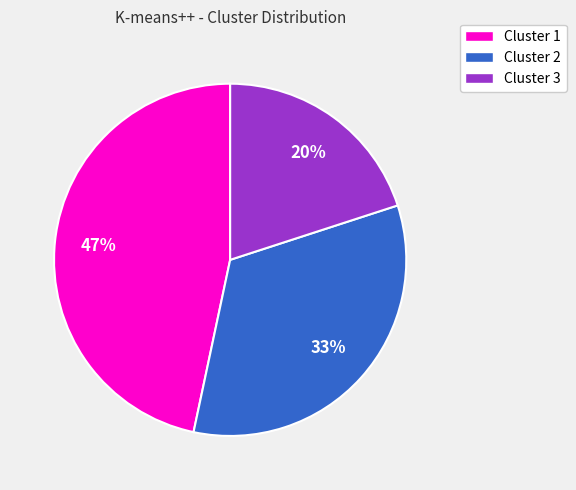

How many slices are in this pie chart?

3